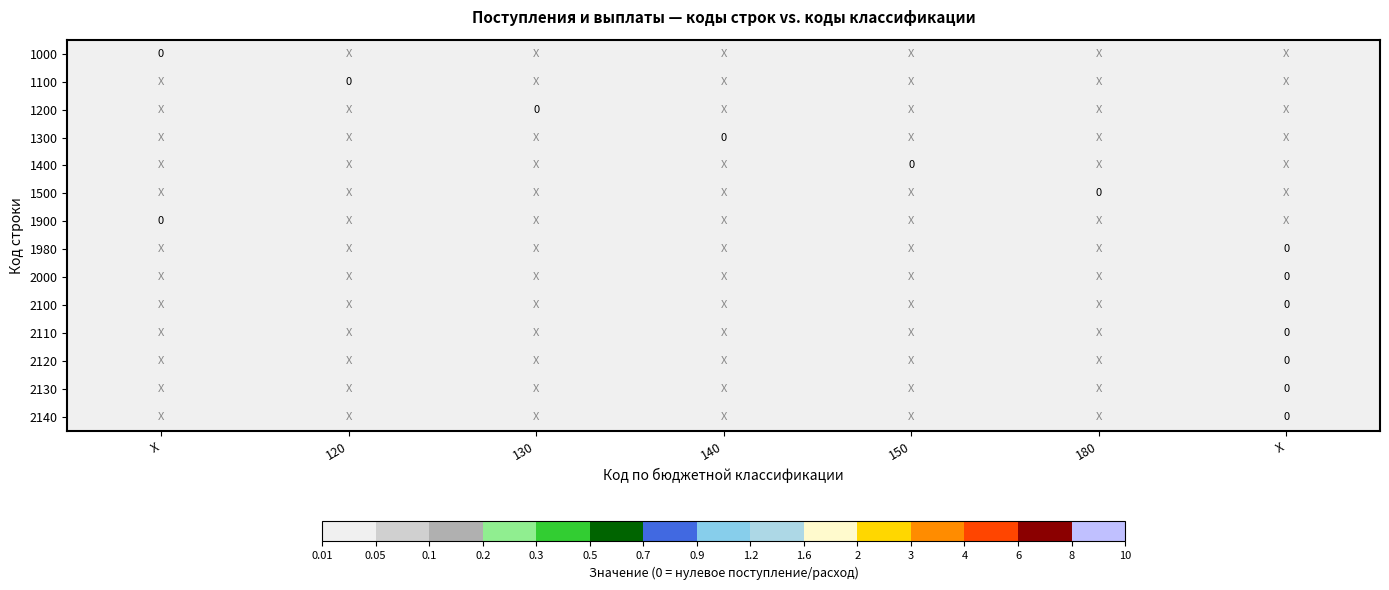

The 1900 series shows 0.0 at X. True or false?

False